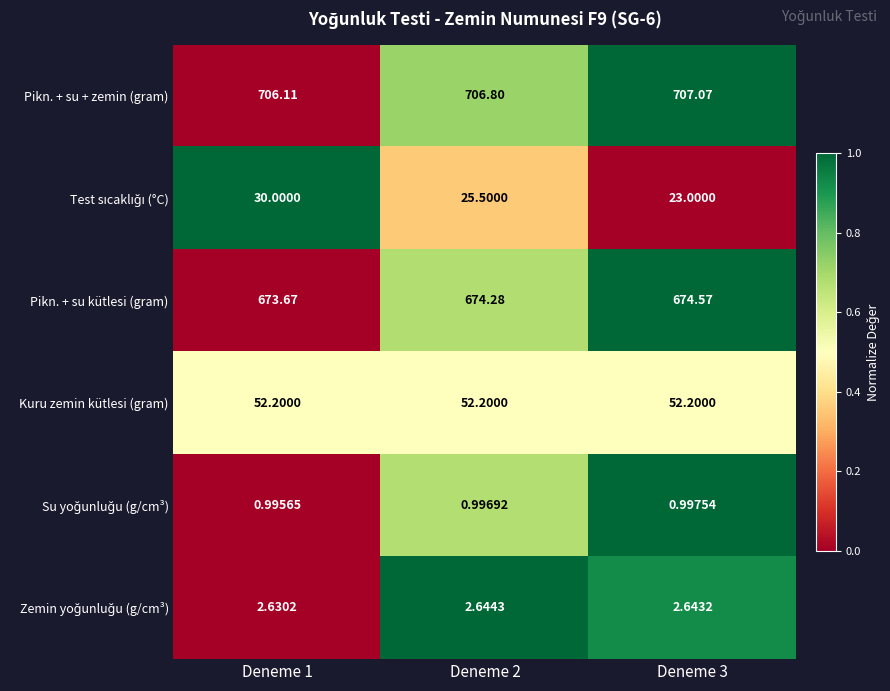

Which series has the largest total across all categories?

Pikn. + su + zemin (gram)